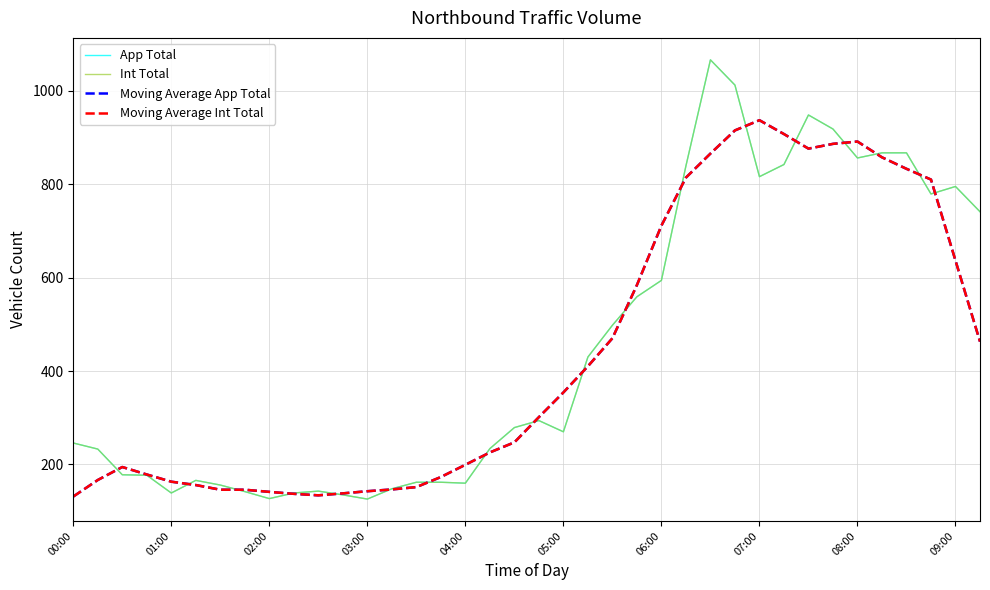

Does the chart display data point markers on the line(s)?

No